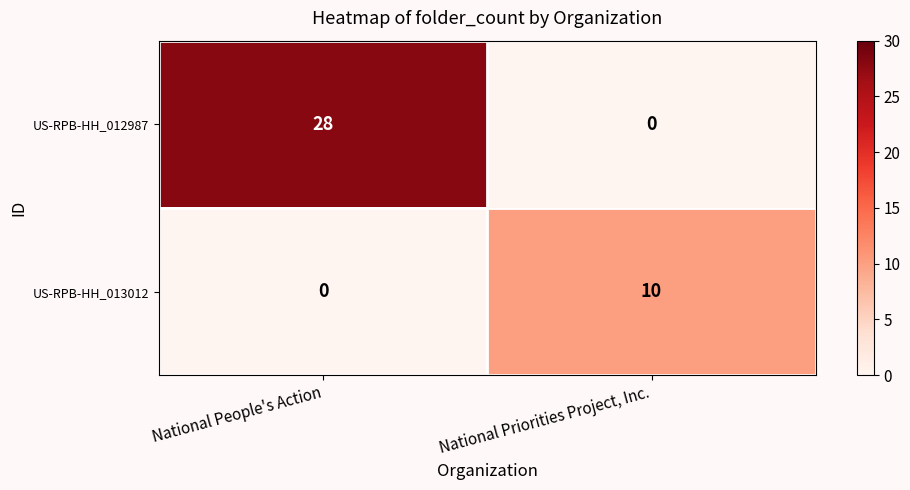

Rank the series at National People's Action from lowest to highest value.

US-RPB-HH_013012, US-RPB-HH_012987